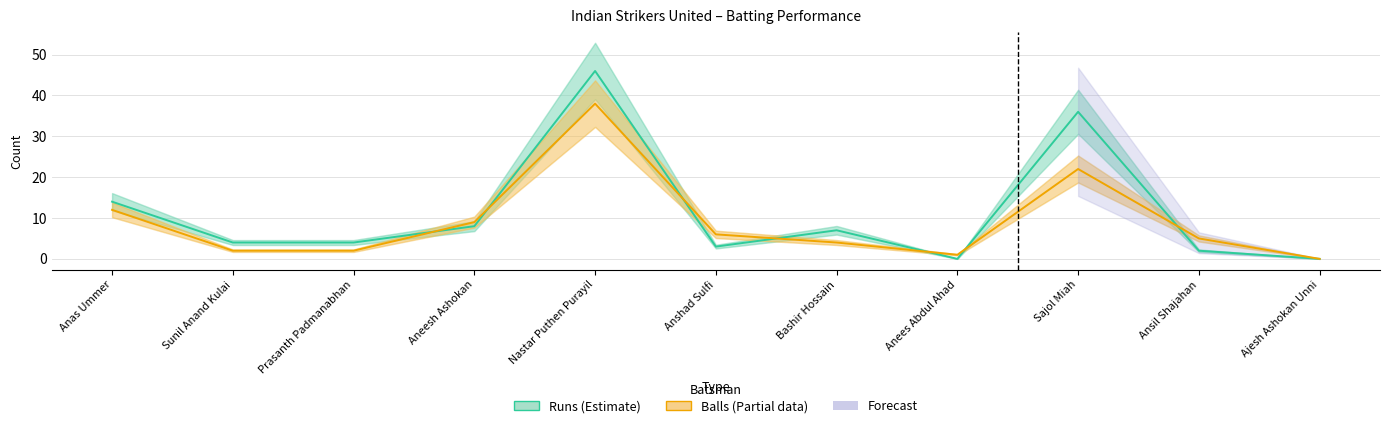

Which series has the largest total across all categories?

Runs